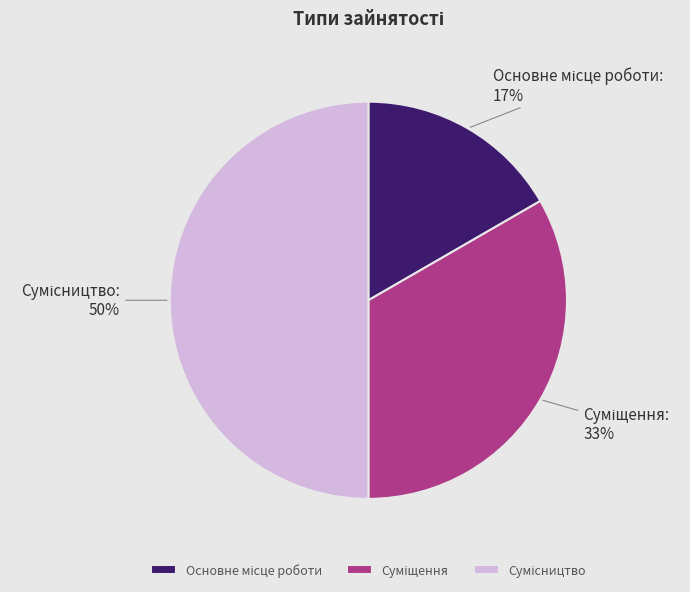

To the nearest percent, what is the difference between the largest and smallest slice percentages?

33%